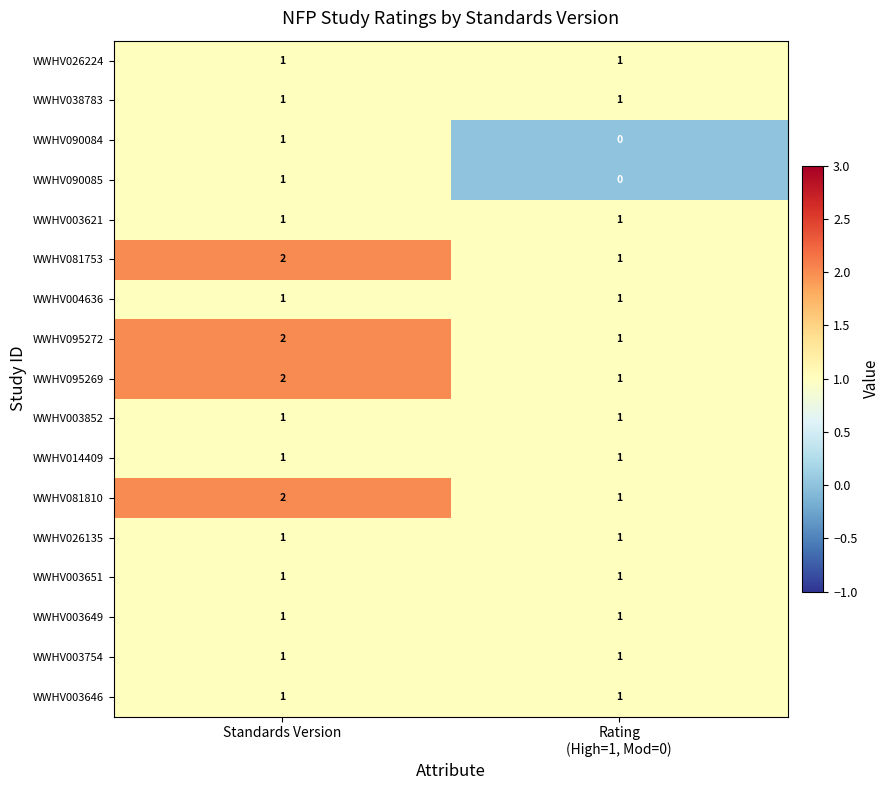

At which label does WWHV081810 reach its peak?

Standards Version